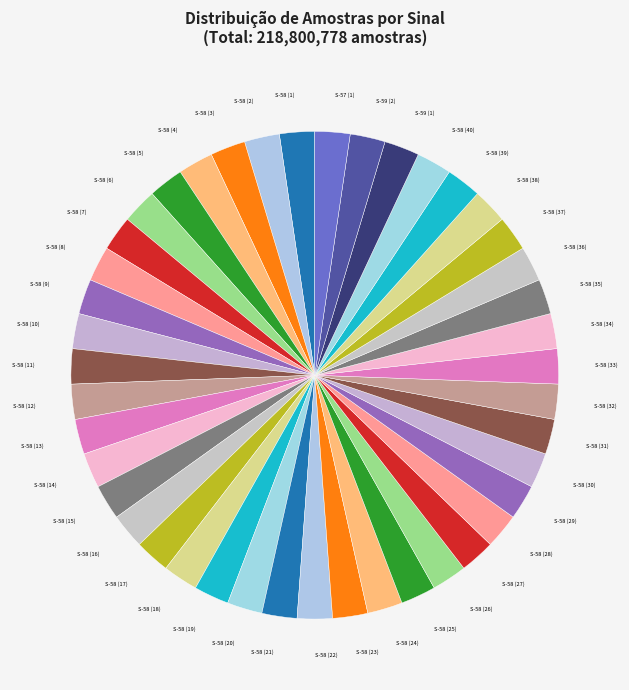

Count the number of slices in the pie.

43